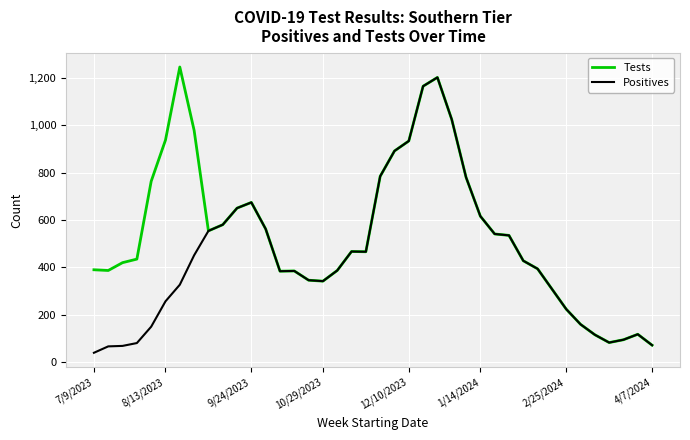

What is the greatest value displayed?

1245